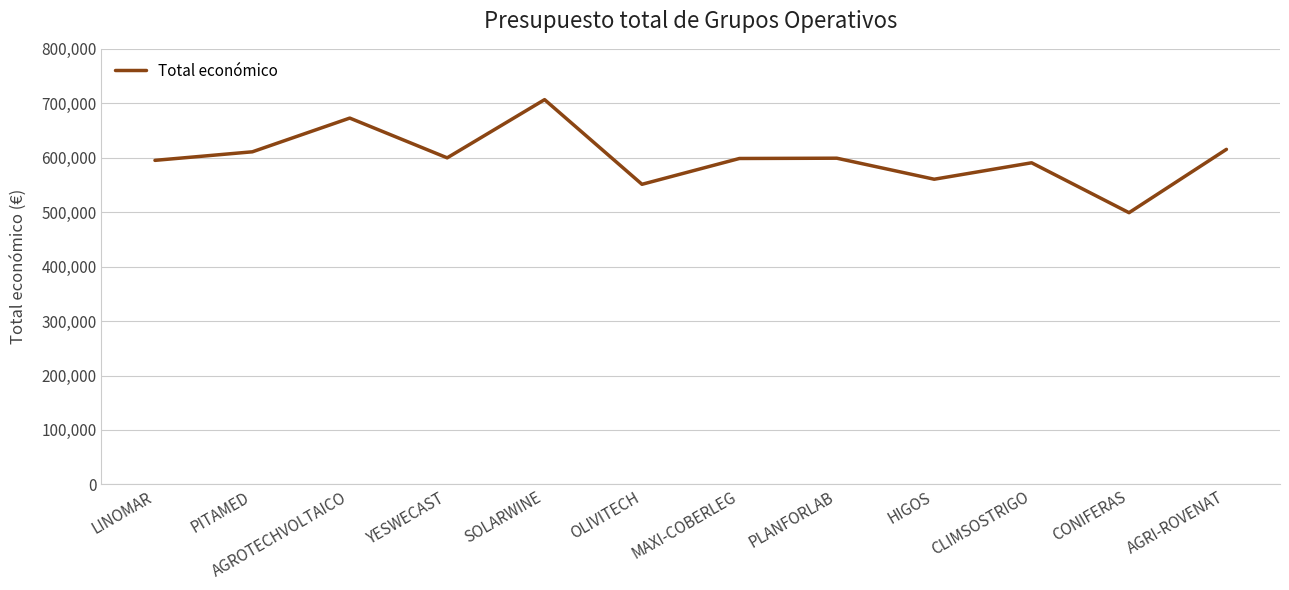

Is this an area chart (filled region under the line)?

No